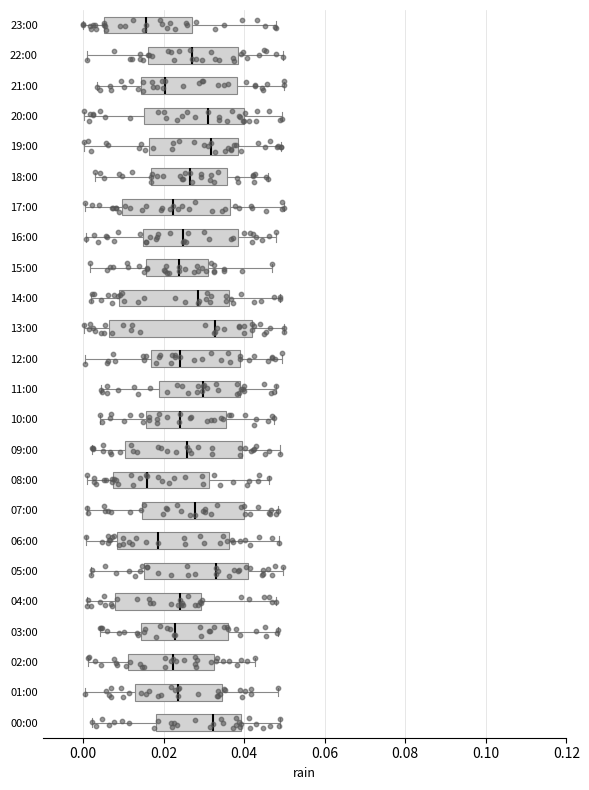

Reading bottom to top, read every box against the x-axis: the position of its median line, the range the box covers, and the ends of its whiskers. The values are not printed on the chart, so give them approximately, as read against the axis.

00:00: median 0.032, box 0.018 to 0.040, whiskers 0.002 to 0.048
01:00: median 0.024, box 0.012 to 0.034, whiskers 0.000 to 0.048
02:00: median 0.022, box 0.012 to 0.032, whiskers 0.002 to 0.042
03:00: median 0.022, box 0.014 to 0.036, whiskers 0.004 to 0.048
04:00: median 0.024, box 0.008 to 0.030, whiskers 0.002 to 0.048
05:00: median 0.032, box 0.016 to 0.040, whiskers 0.002 to 0.050
06:00: median 0.018, box 0.008 to 0.036, whiskers 0.000 to 0.048
07:00: median 0.028, box 0.014 to 0.040, whiskers 0.000 to 0.048
08:00: median 0.016, box 0.008 to 0.032, whiskers 0.002 to 0.046
09:00: median 0.026, box 0.010 to 0.040, whiskers 0.002 to 0.048
10:00: median 0.024, box 0.016 to 0.036, whiskers 0.004 to 0.048
11:00: median 0.030, box 0.018 to 0.038, whiskers 0.004 to 0.048
12:00: median 0.024, box 0.016 to 0.040, whiskers 0.000 to 0.050
13:00: median 0.032, box 0.006 to 0.042, whiskers 0.000 to 0.050
14:00: median 0.028, box 0.008 to 0.036, whiskers 0.002 to 0.050
15:00: median 0.024, box 0.016 to 0.032, whiskers 0.002 to 0.048
16:00: median 0.024, box 0.014 to 0.038, whiskers 0.000 to 0.048
17:00: median 0.022, box 0.010 to 0.036, whiskers 0.000 to 0.050
18:00: median 0.026, box 0.016 to 0.036, whiskers 0.002 to 0.046
19:00: median 0.032, box 0.016 to 0.038, whiskers 0.000 to 0.050
20:00: median 0.032, box 0.016 to 0.040, whiskers 0.000 to 0.050
21:00: median 0.020, box 0.014 to 0.038, whiskers 0.004 to 0.050
22:00: median 0.028, box 0.016 to 0.038, whiskers 0.000 to 0.050
23:00: median 0.016, box 0.006 to 0.026, whiskers 0.000 to 0.048